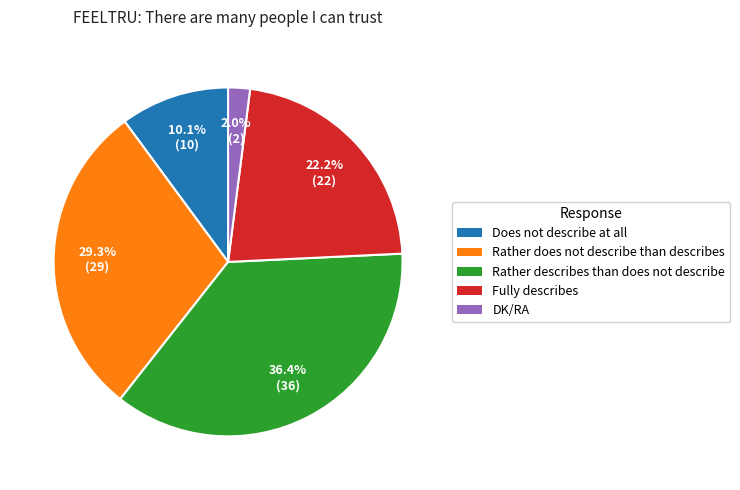

To the nearest percent, what is the difference between the largest and smallest slice percentages?

34%